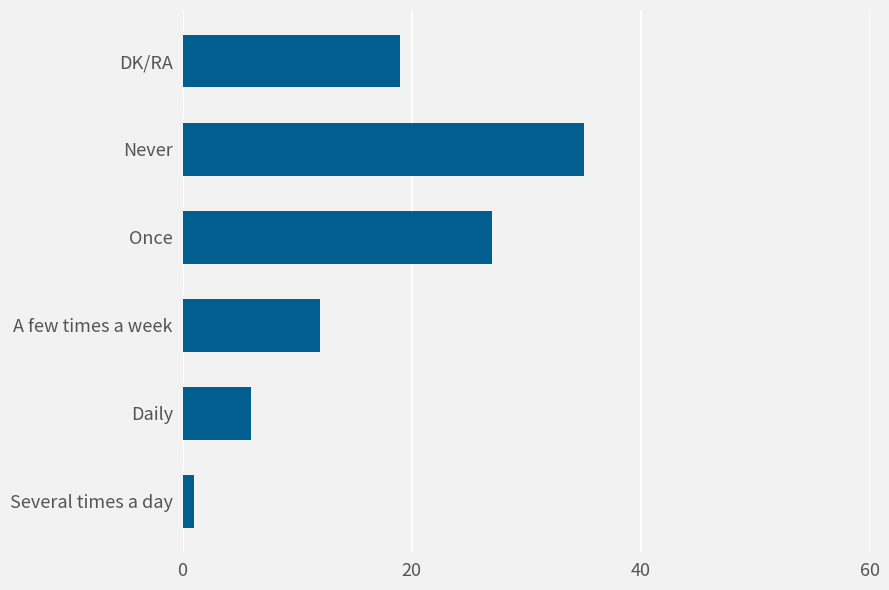

The chart shows a value of 20 at A few times a week. True or false?

False